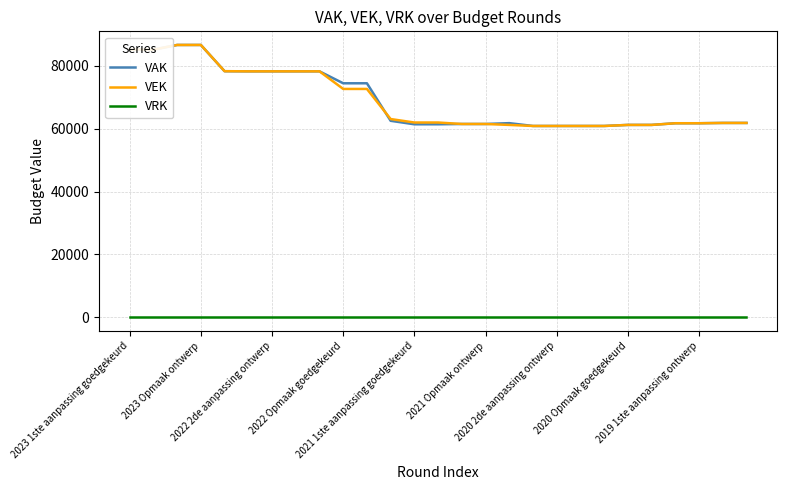

What is the lowest value of the VAK series?

60827